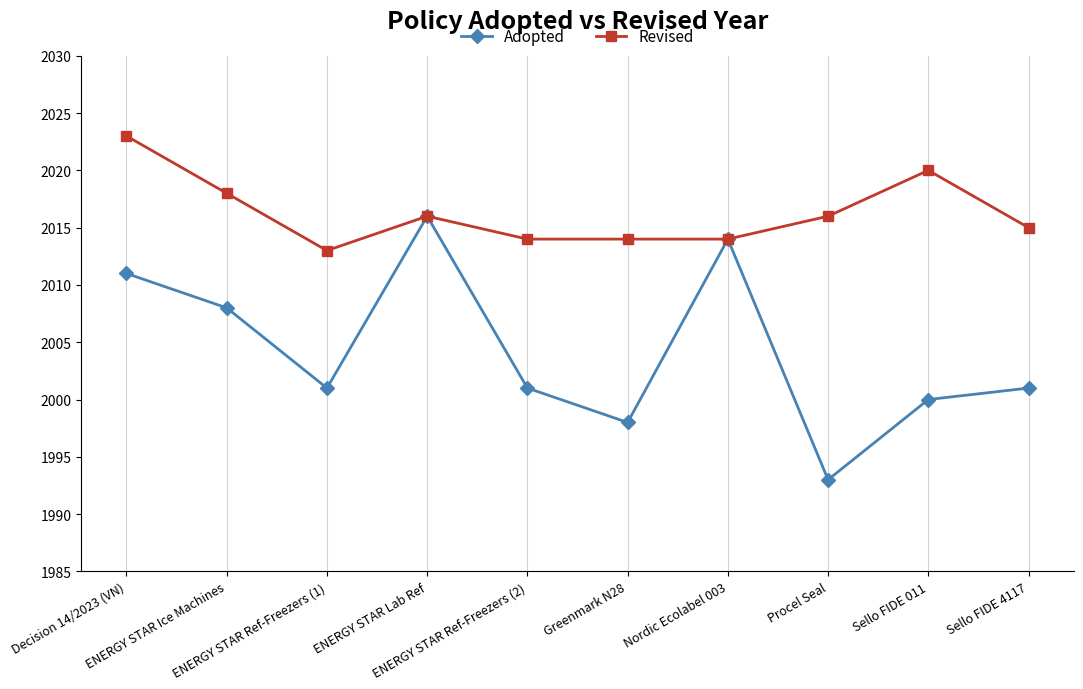

At how many categories does at least one series exceed 2006?

10